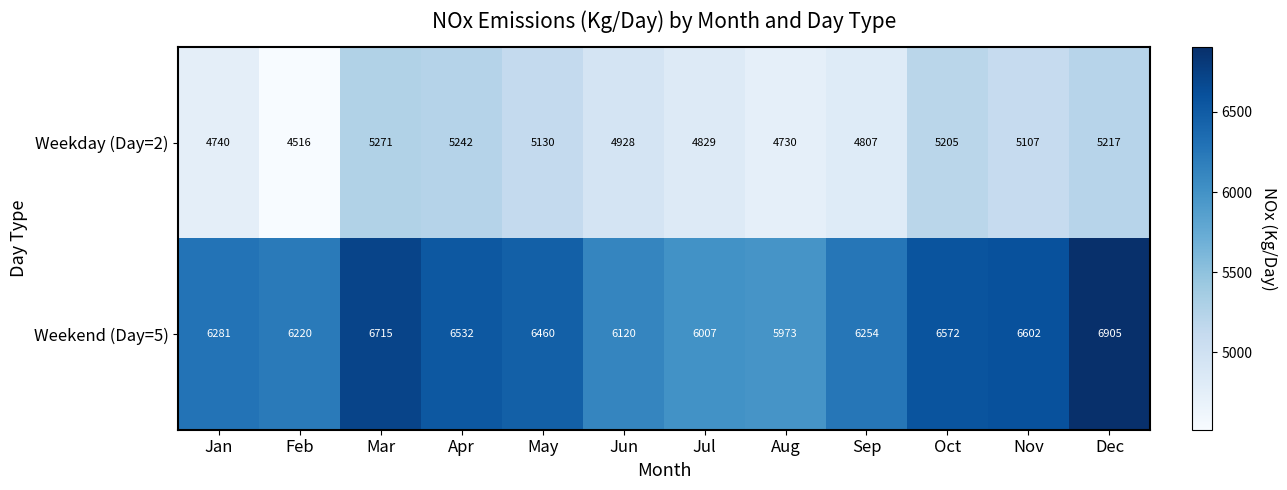

Reading left to right, transcribe all the data shown in this chart.

Weekday (Day=2): Jan=4740	Feb=4516	Mar=5271	Apr=5242	May=5130	Jun=4928	Jul=4829	Aug=4730	Sep=4807	Oct=5205	Nov=5107	Dec=5217
Weekend (Day=5): Jan=6281	Feb=6220	Mar=6715	Apr=6532	May=6460	Jun=6120	Jul=6007	Aug=5973	Sep=6254	Oct=6572	Nov=6602	Dec=6905